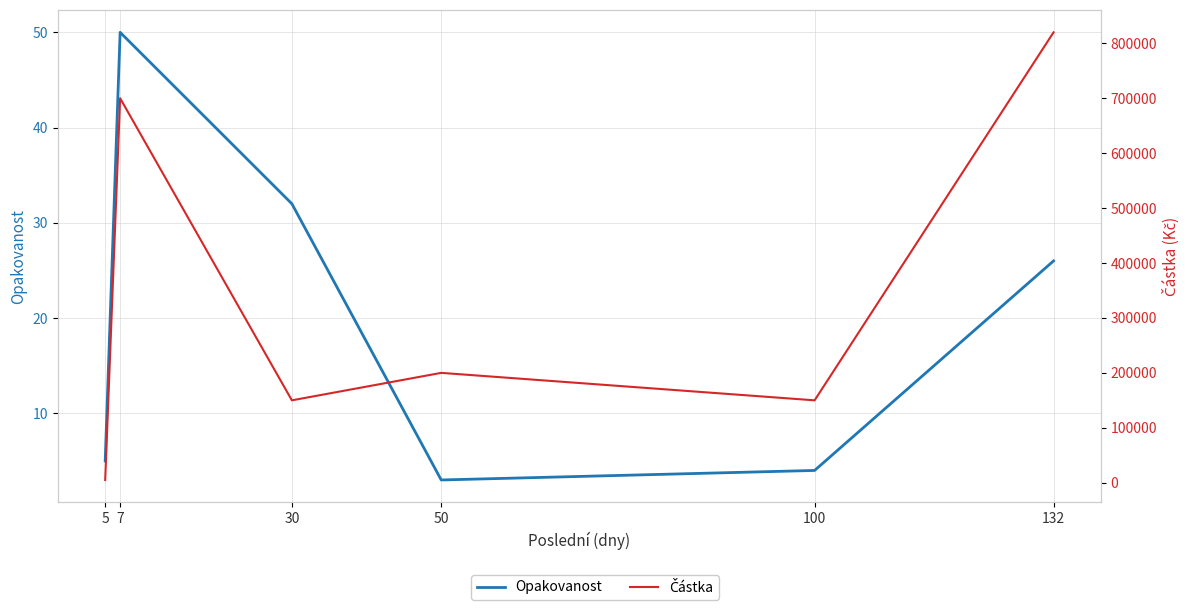

How many lines are shown in the chart?

2